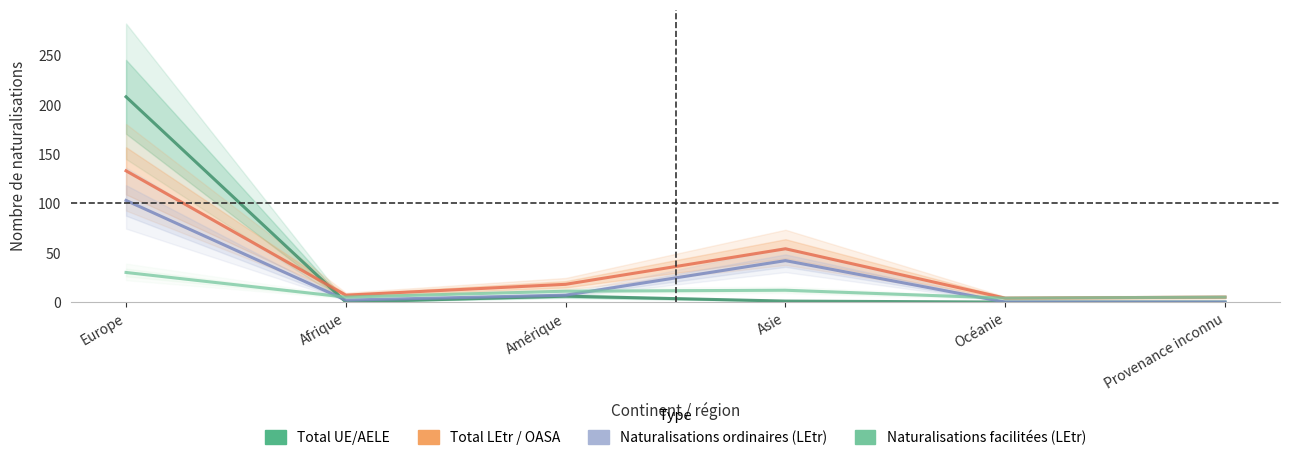

What is the average value of the Total UE/AELE series?

36